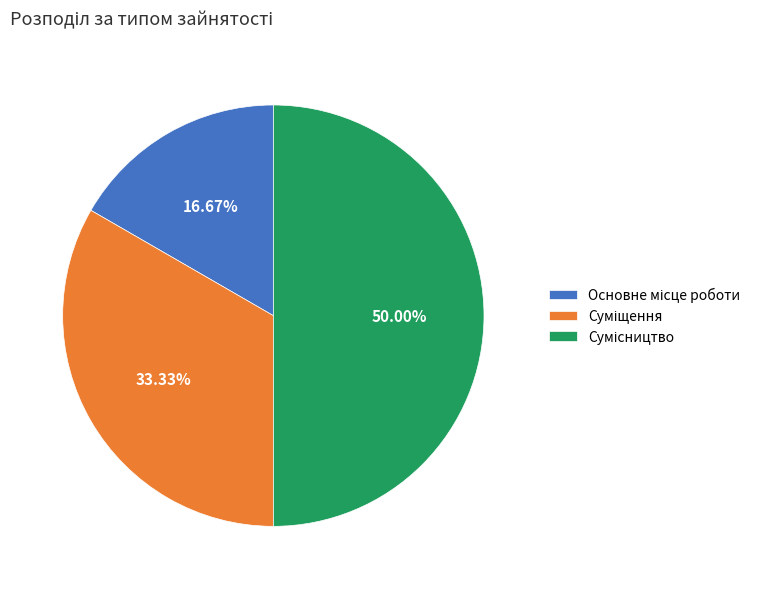

How many segments does this pie chart have?

3